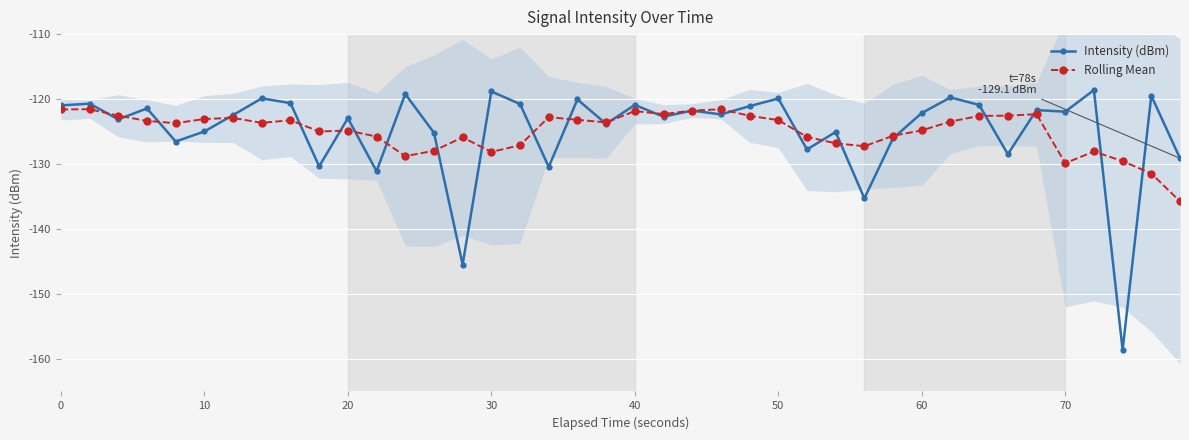

What is the maximum value for Rolling Mean?

-121.6